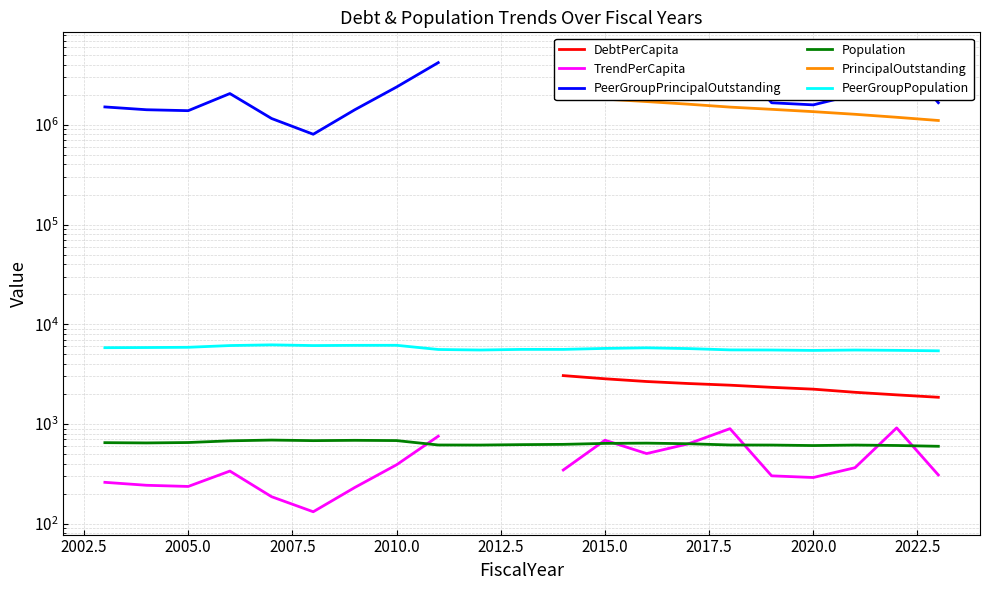

What is the lowest value of the PeerGroupPrincipalOutstanding series?

804000.0